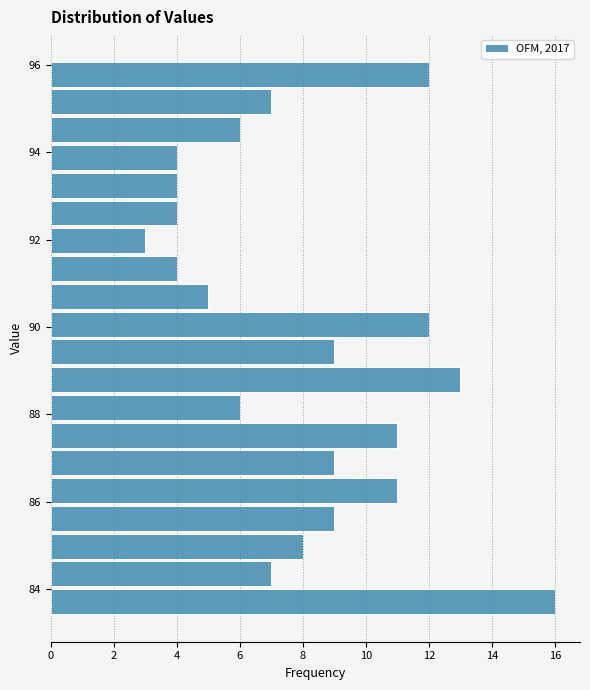

Read against the y-axis, roughly where is the centre of the longest bar?

83.8